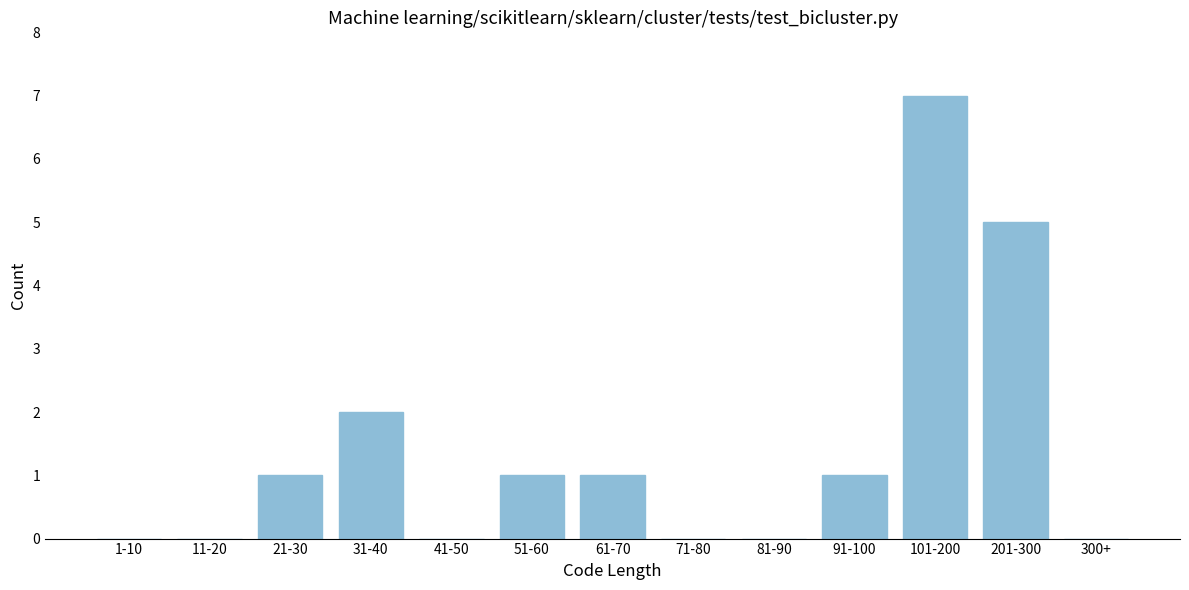

Reading right to left, transcribe all the data shown in this chart.

300+=0	201-300=5	101-200=7	91-100=1	81-90=0	71-80=0	61-70=1	51-60=1	41-50=0	31-40=2	21-30=1	11-20=0	1-10=0